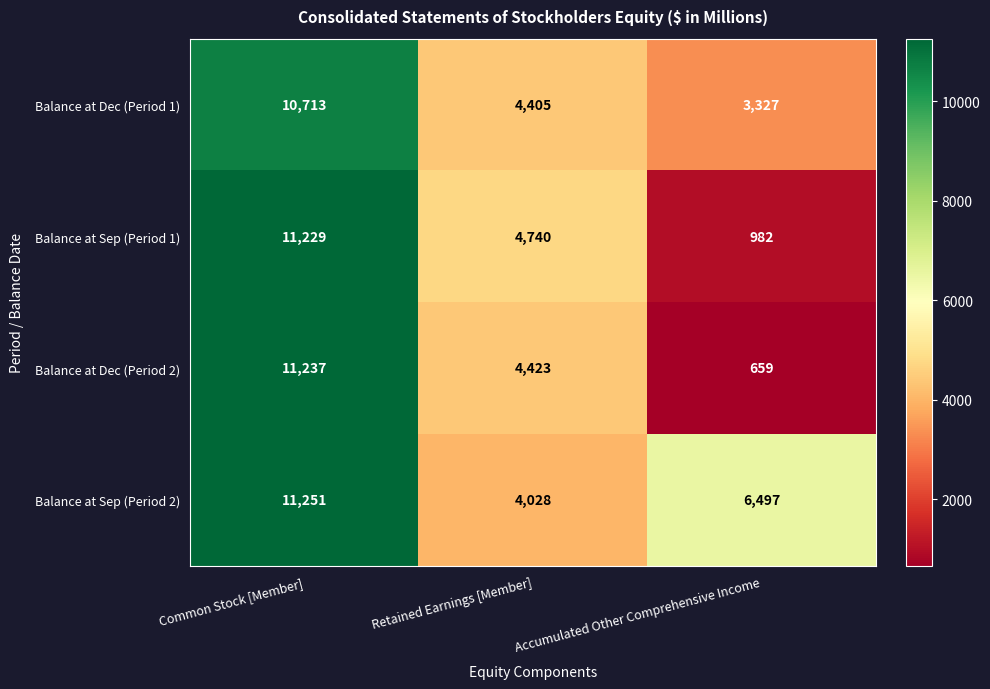

Reading left to right, what are all the values shown in this chart?

Balance at Dec (Period 1): 10713	4405	3327
Balance at Sep (Period 1): 11229	4740	982
Balance at Dec (Period 2): 11237	4423	659
Balance at Sep (Period 2): 11251	4028	6497